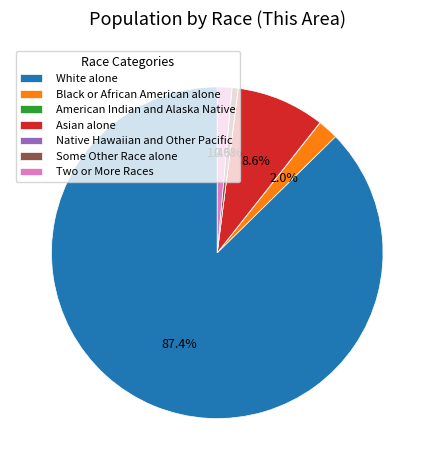

What is the total percentage of White alone and Black or African American alone?

89.4%